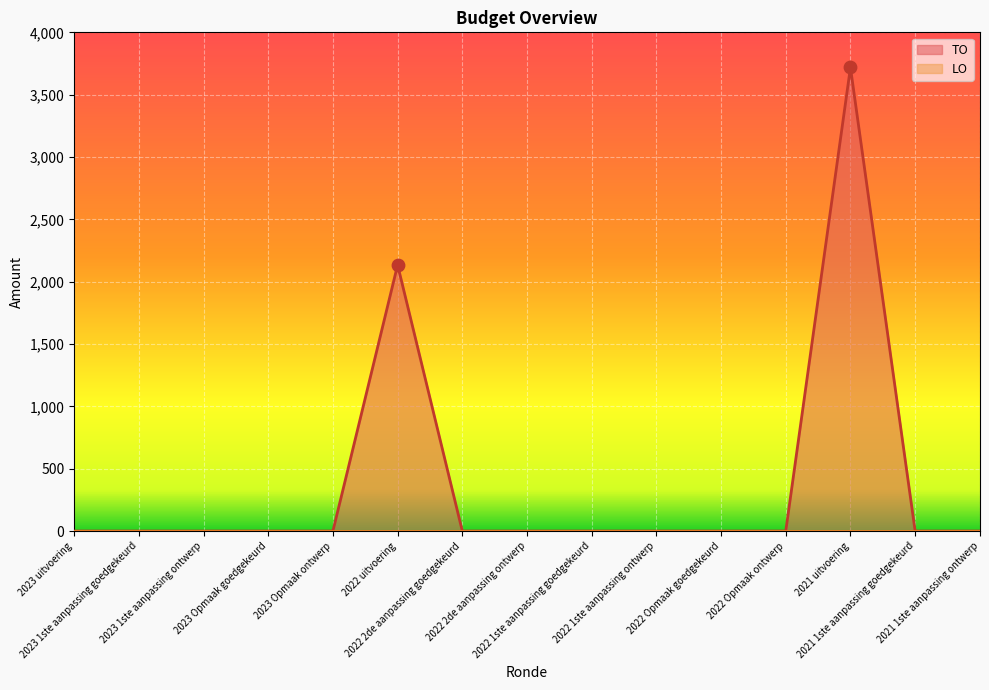

Between 2023 uitvoering and 2022 1ste aanpassing goedgekeurd, which is larger?

2023 uitvoering